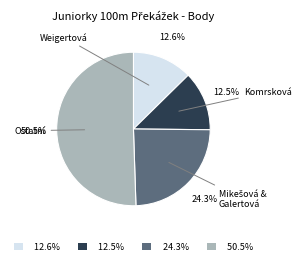

Is there a majority slice in this chart?

Yes